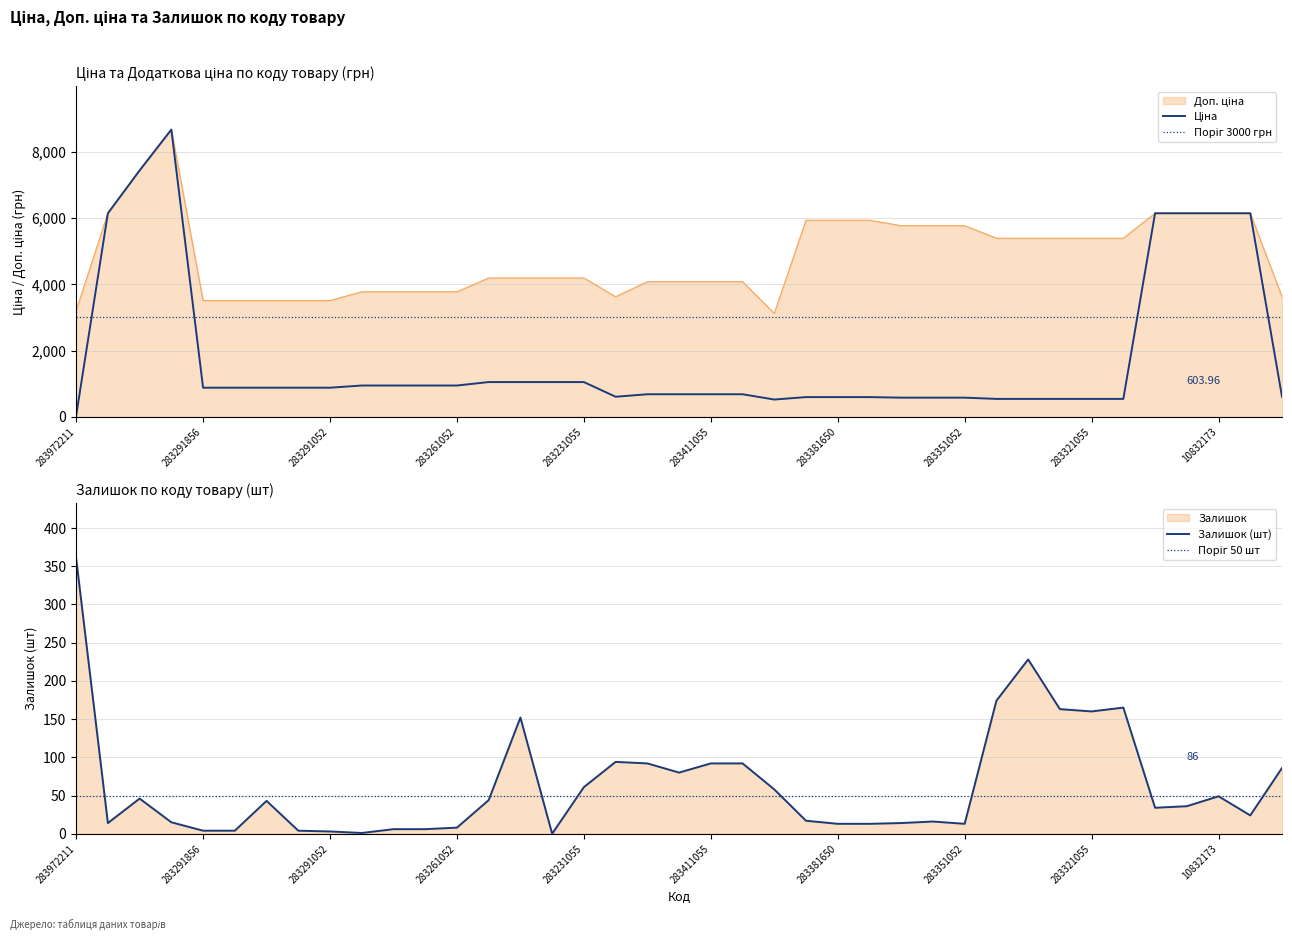

Rank the series by their average value, from lowest to highest.

Залишок, Ціна, Доп. ціна